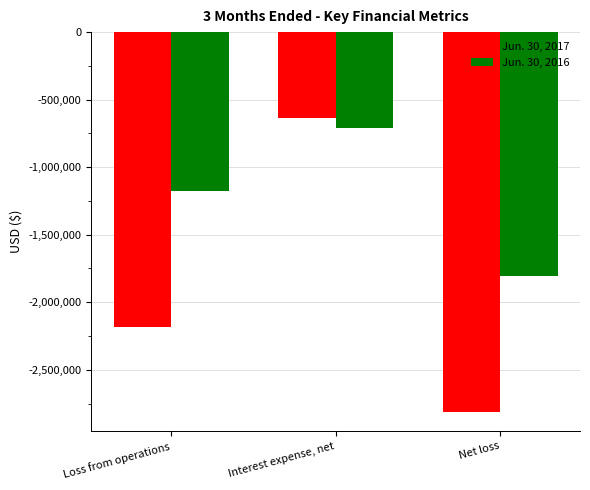

What is the label of the 3rd bar from the left?

Net loss